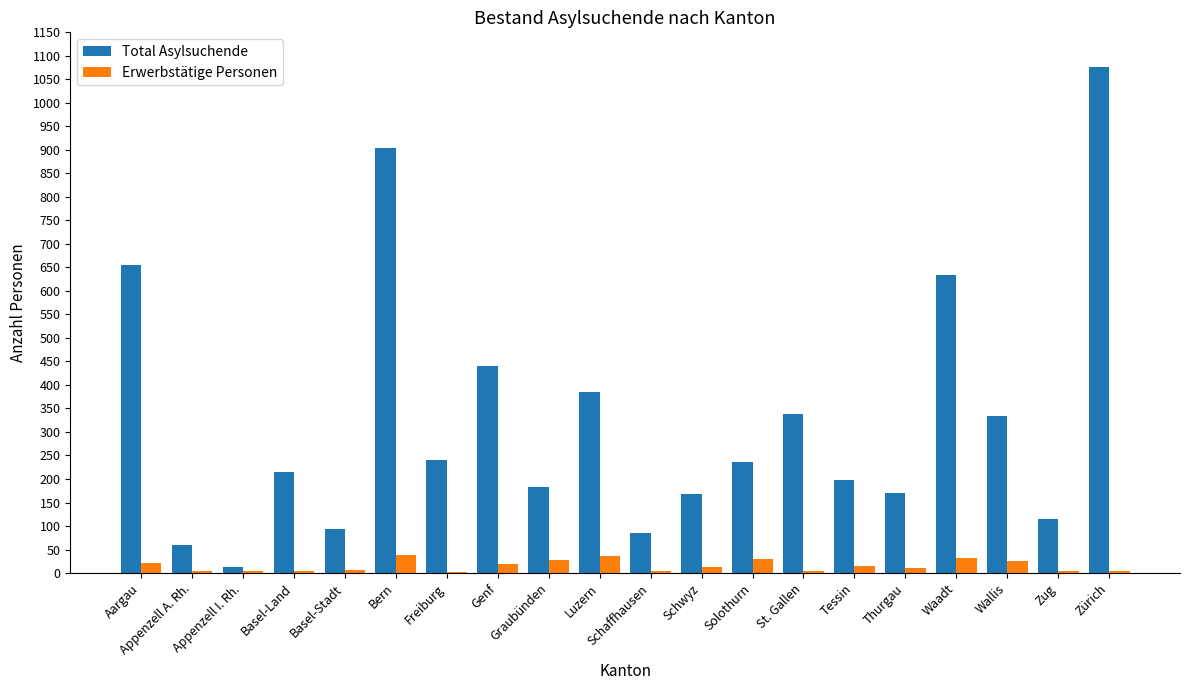

Is the value of Total Asylsuchende at Appenzell A. Rh. greater than the value of Erwerbstätige Personen at Zug?

Yes